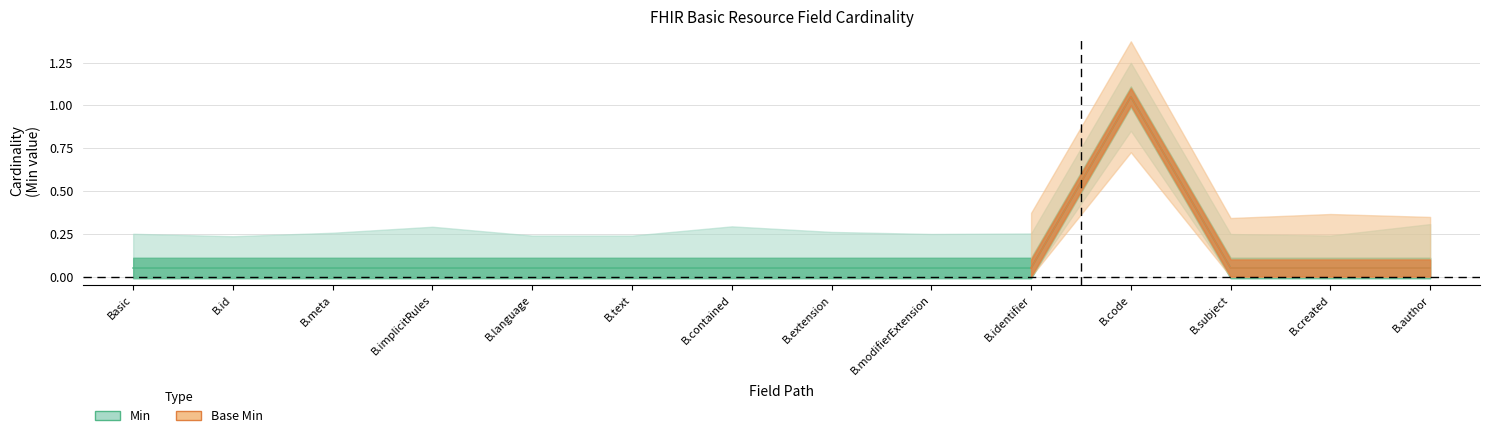

Reading left to right, list all the values displayed in this chart.

0.1	0.1	0.1	0.1	0.1	0.1	0.1	0.1	0.1	0.1	1.1	0.1	0.1	0.1